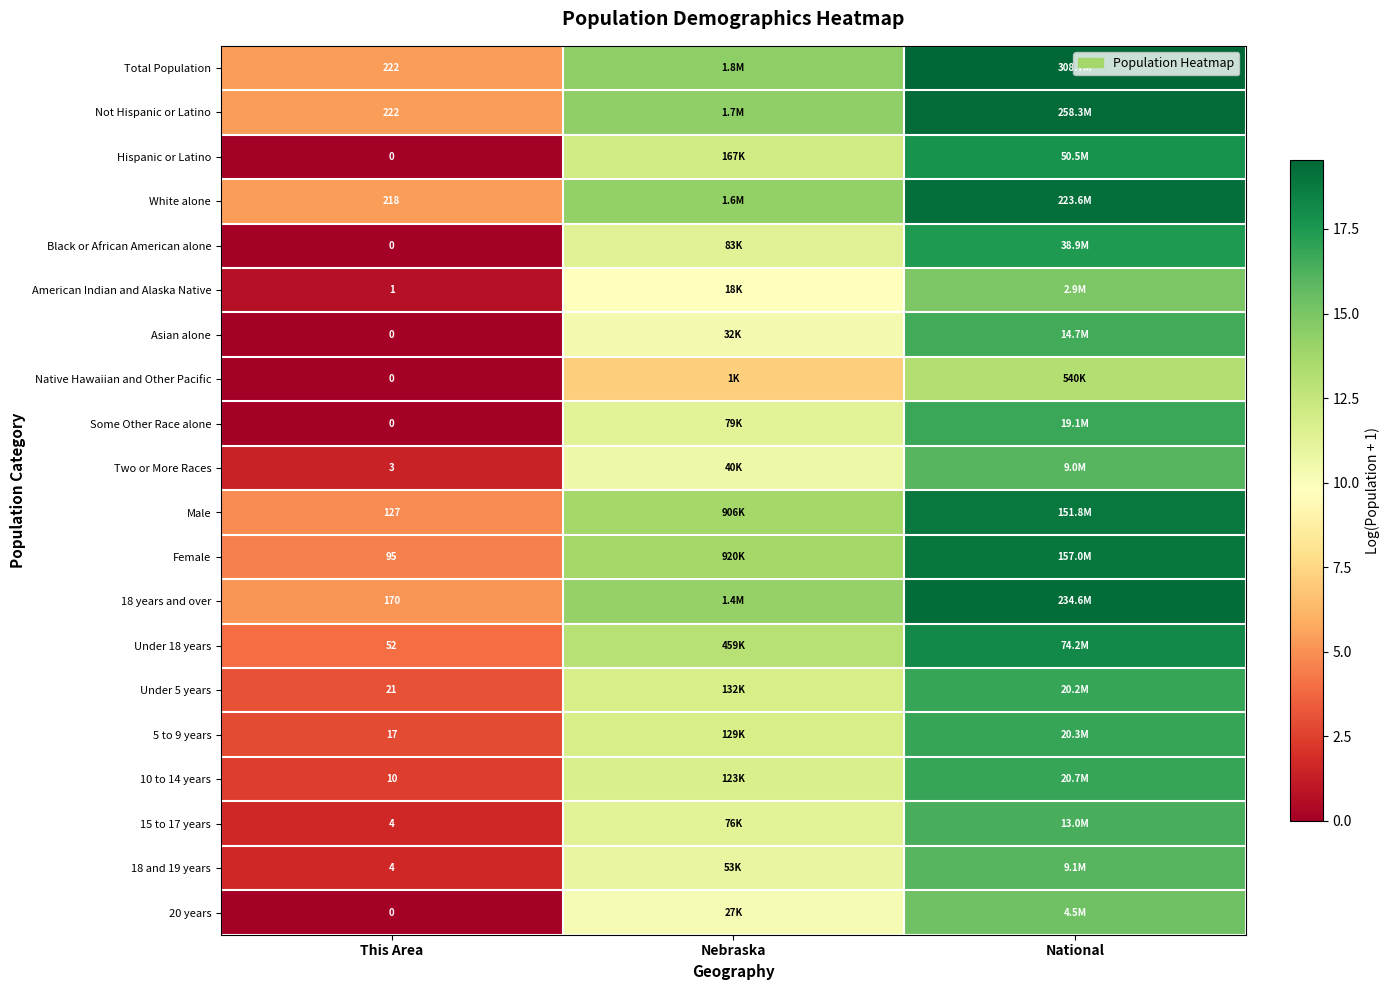

At how many categories does at least one series exceed 18?

1